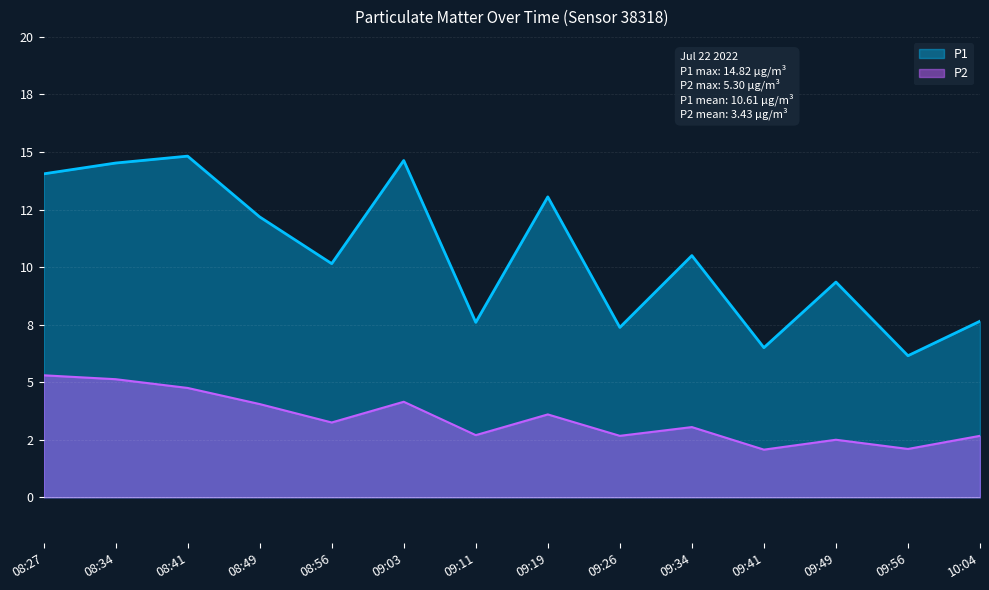

The P2 series shows 4.8 at 08:41. True or false?

True